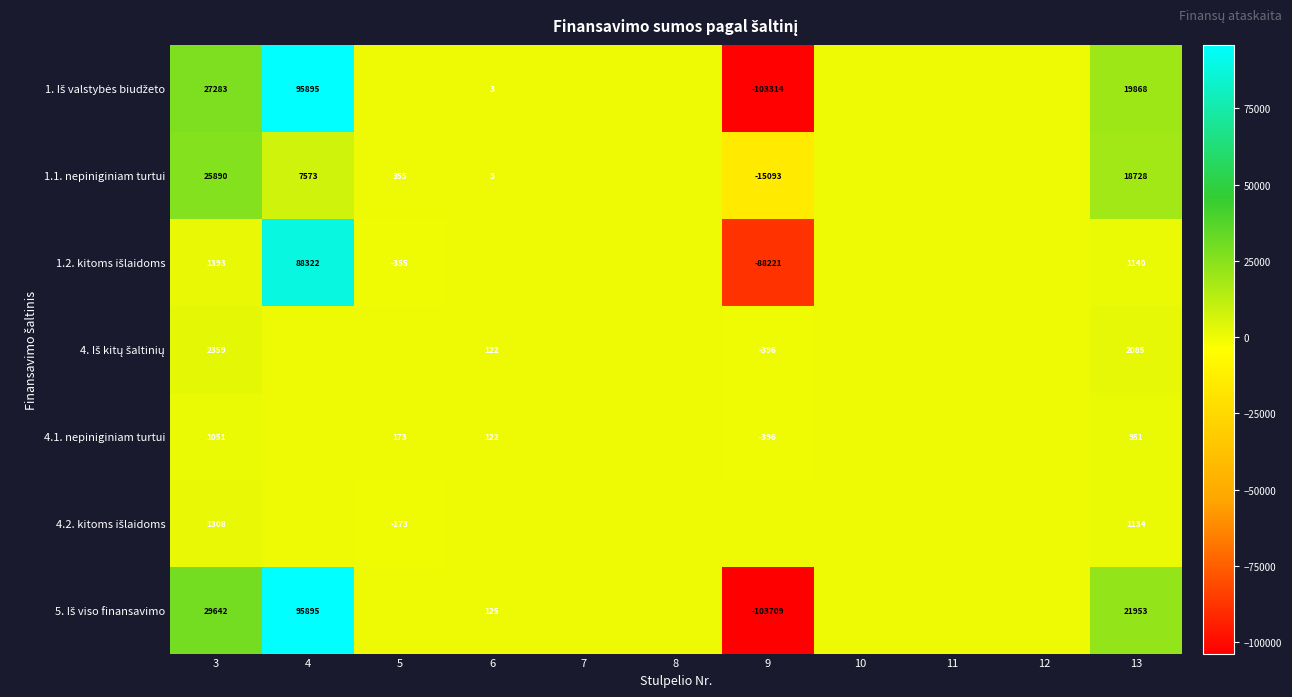

True or false: 4. Iš kitų šaltinių has a value of 0.0 at 10.

True